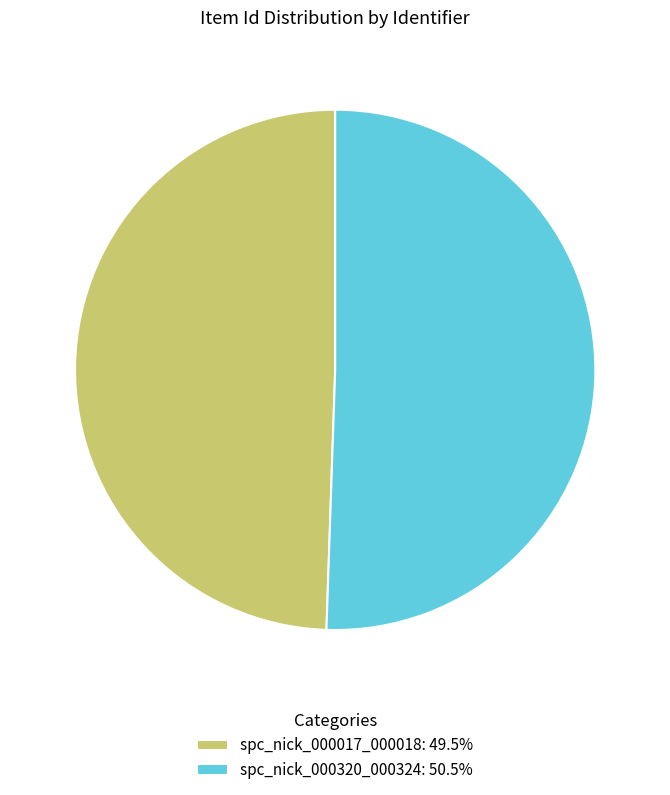

True or false: spc_nick_000320_000324 accounts for 62% of the total.

False